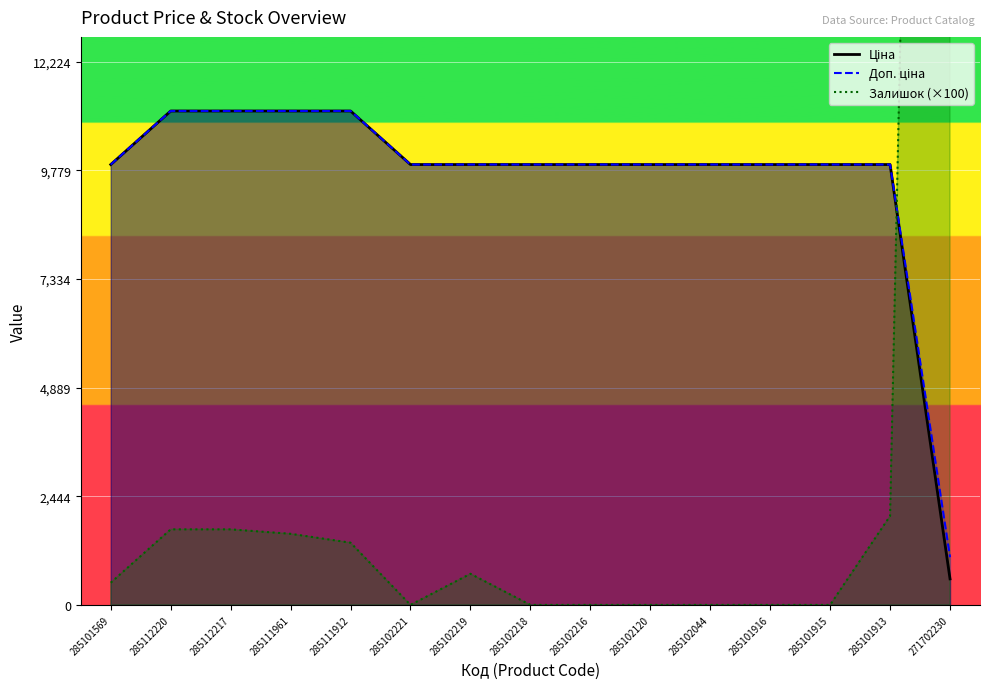

Reading left to right, extract all data points from this chart.

Ціна: 9908.5	11113.6	11113.6	11113.6	11113.6	9908.5	9908.5	9908.5	9908.5	9908.5	9908.5	9908.5	9908.5	9908.5	586.0
Доп. ціна: 9908.5	11113.6	11113.6	11113.6	11113.6	9908.5	9908.5	9908.5	9908.5	9908.5	9908.5	9908.5	9908.5	9908.5	1074.5
Залишок: 500.0	1700.0	1700.0	1600.0	1400.0	0.0	700.0	0.0	0.0	0.0	0.0	0.0	0.0	2000.0	64900.0